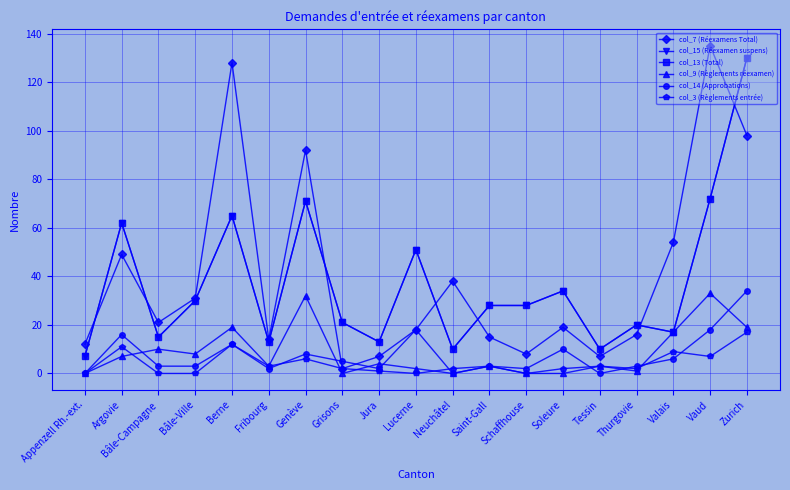

Which category has the lowest value in the col_13 (Total) series?

Appenzell Rh.-ext.